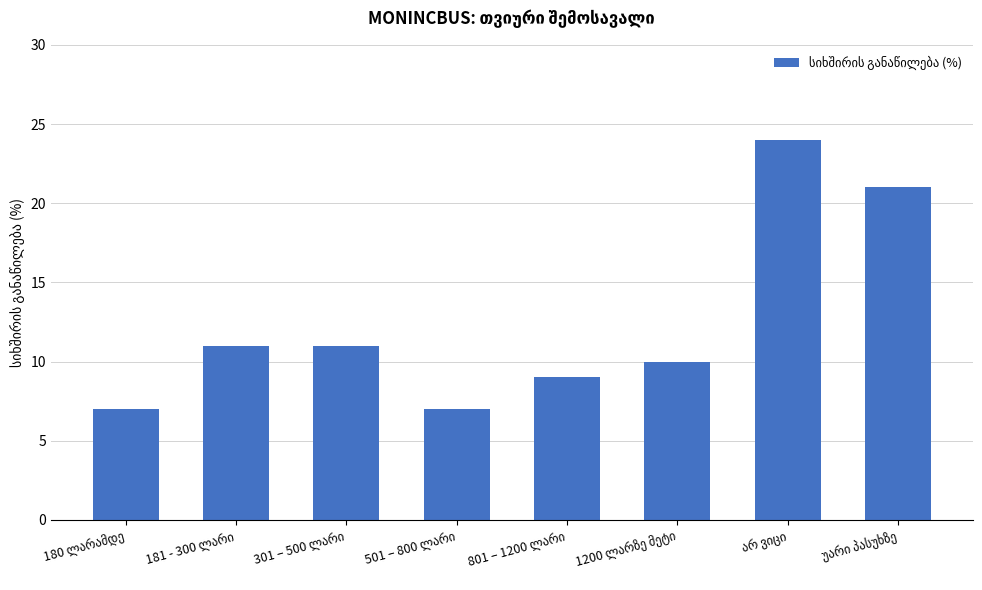

What is the greatest value displayed?

24